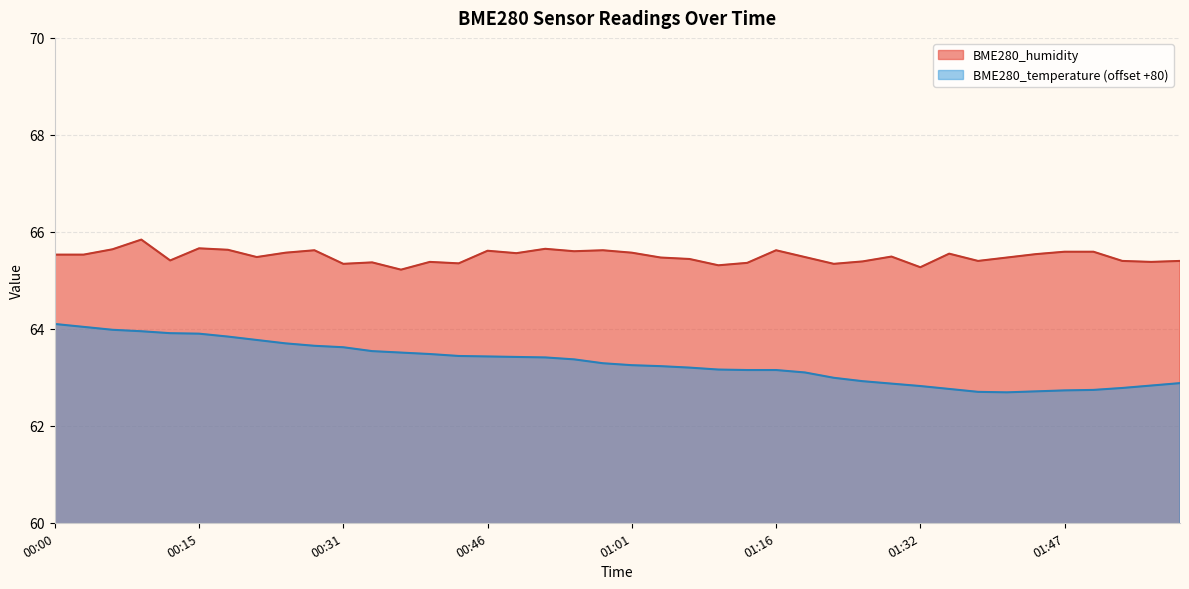

List the labels in order of BME280_temperature value, largest first.

00:00, 00:03, 00:06, 00:09, 00:12, 00:15, 00:18, 00:21, 00:25, 00:28, 00:31, 00:34, 00:37, 00:40, 00:43, 00:46, 00:49, 00:52, 00:55, 00:58, 01:01, 01:04, 01:07, 01:10, 01:13, 01:16, 01:19, 01:23, 01:26, 01:59, 01:29, 01:56, 01:32, 01:53, 01:35, 01:50, 01:47, 01:44, 01:38, 01:41